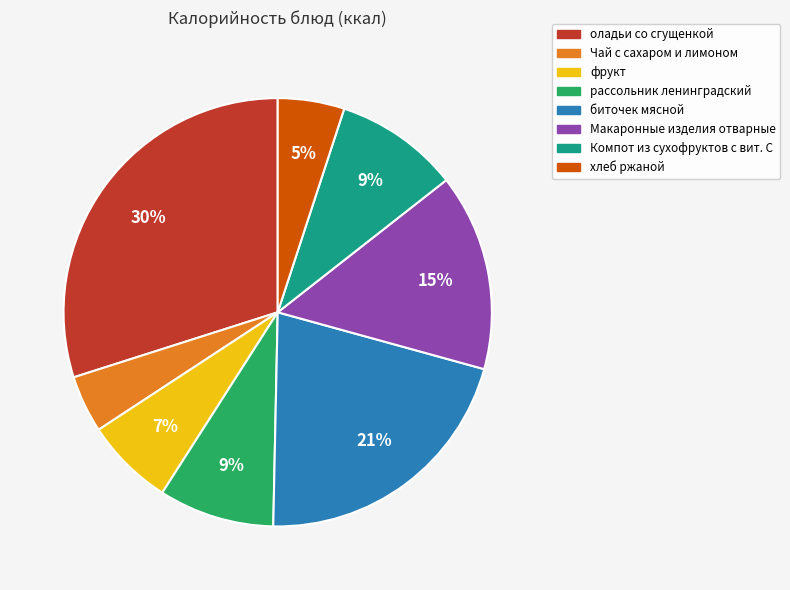

Is the sum of Макаронные изделия отварные and Компот из сухофруктов с вит. С greater than half?

No